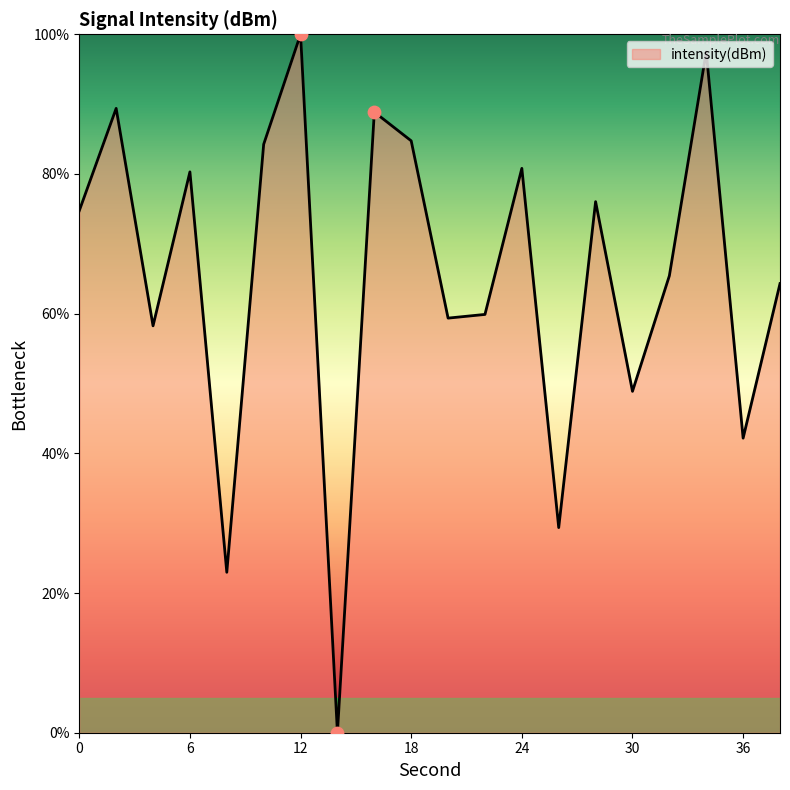

What is the maximum value shown in the chart?

100.0